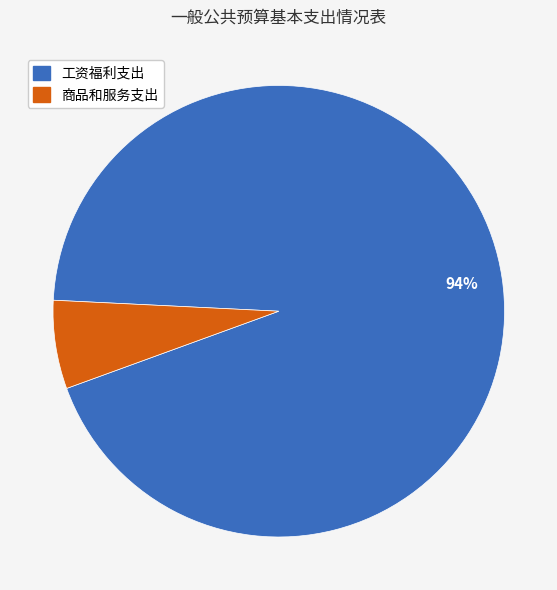

To the nearest percent, what is the combined percentage of 工资福利支出 and 商品和服务支出?

100%